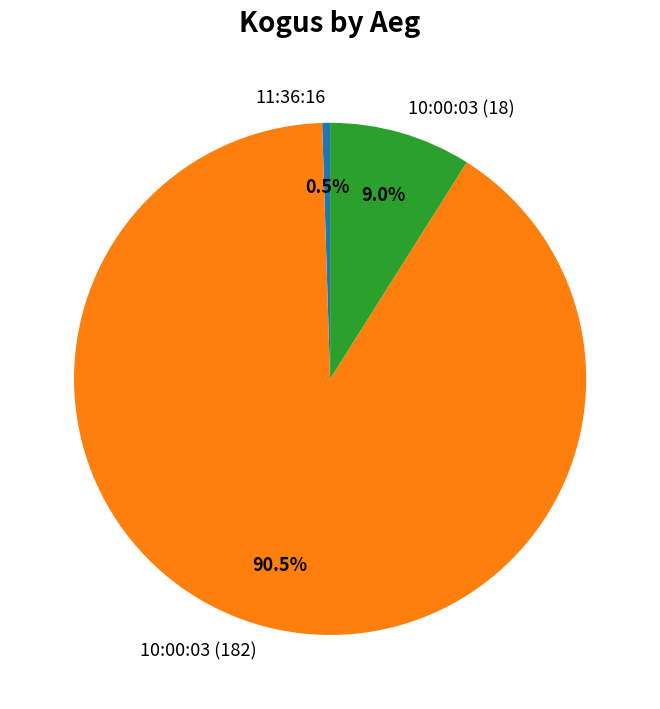

To the nearest percent, what is the difference between the 10:00:03 (18) and 11:36:16 slice percentages?

8%